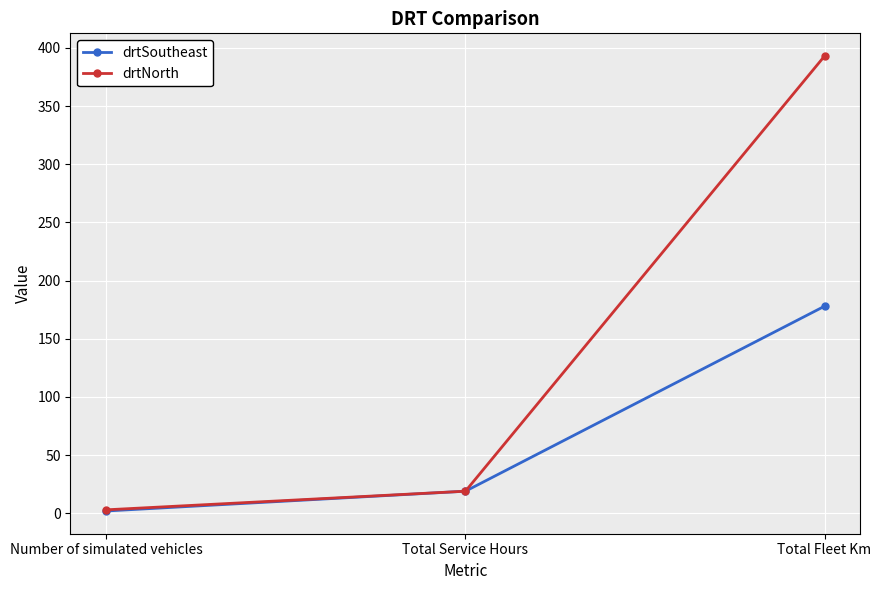

What value does the drtNorth series have at Number of simulated vehicles?

3